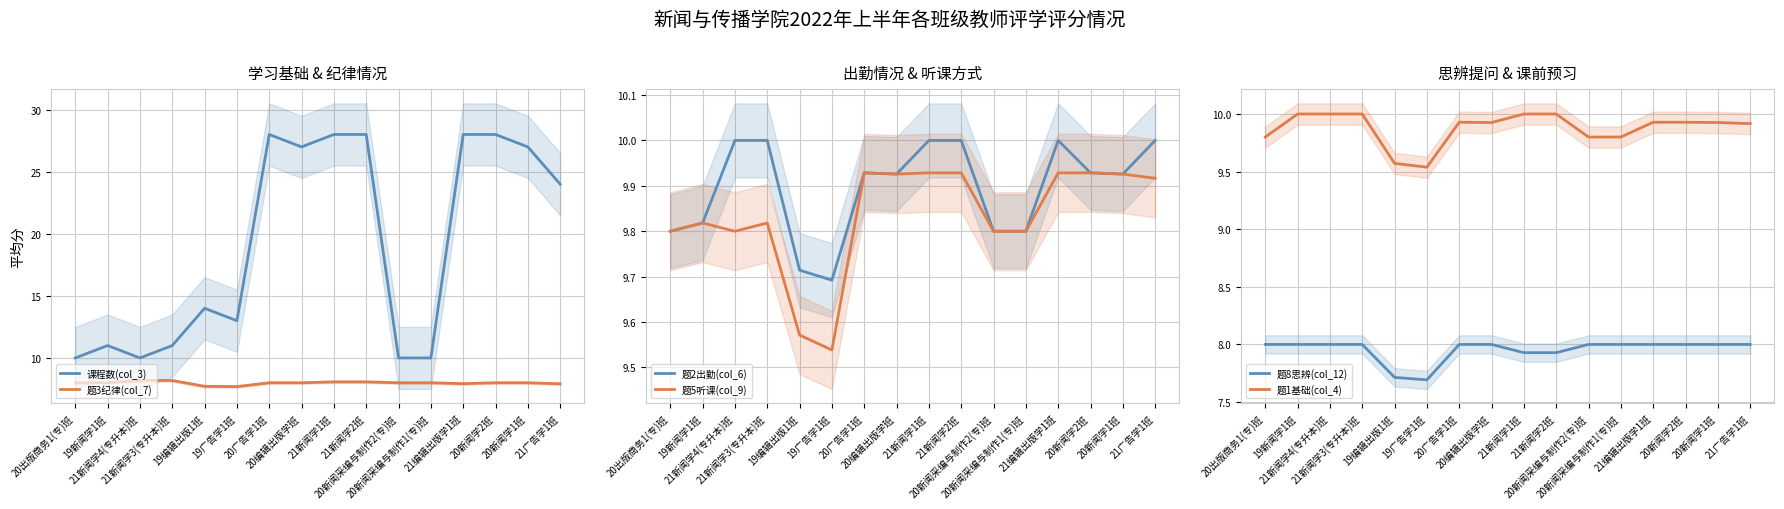

True or false: 题8思辨(col_12) and 题2出勤(col_6) cross at least once.

False